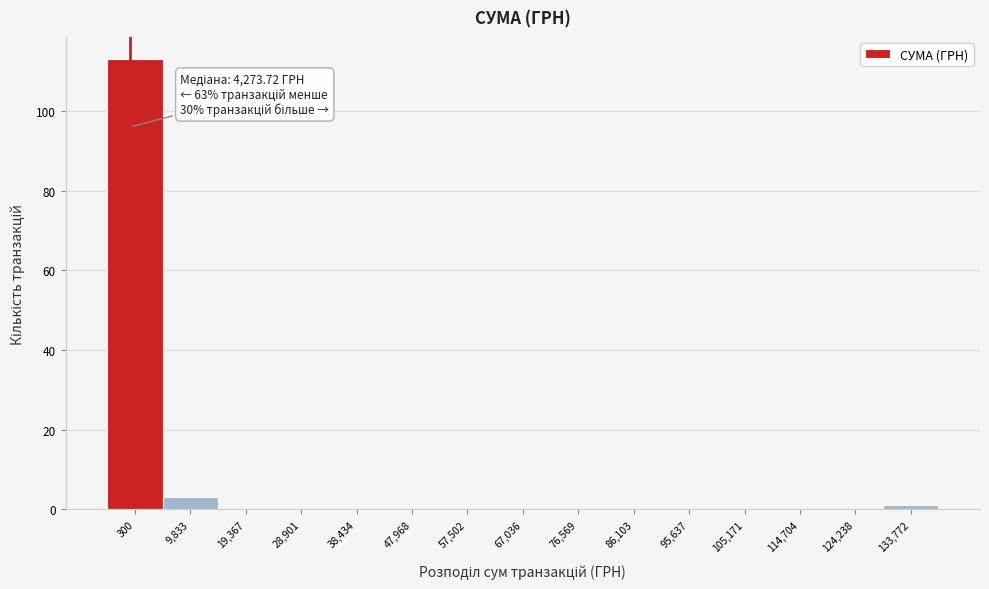

Reading left to right, what are all the values shown in this chart?

300=113	9,833=3	19,367=0	28,901=0	38,434=0	47,968=0	57,502=0	67,036=0	76,569=0	86,103=0	95,637=0	105,171=0	114,704=0	124,238=0	133,772=1